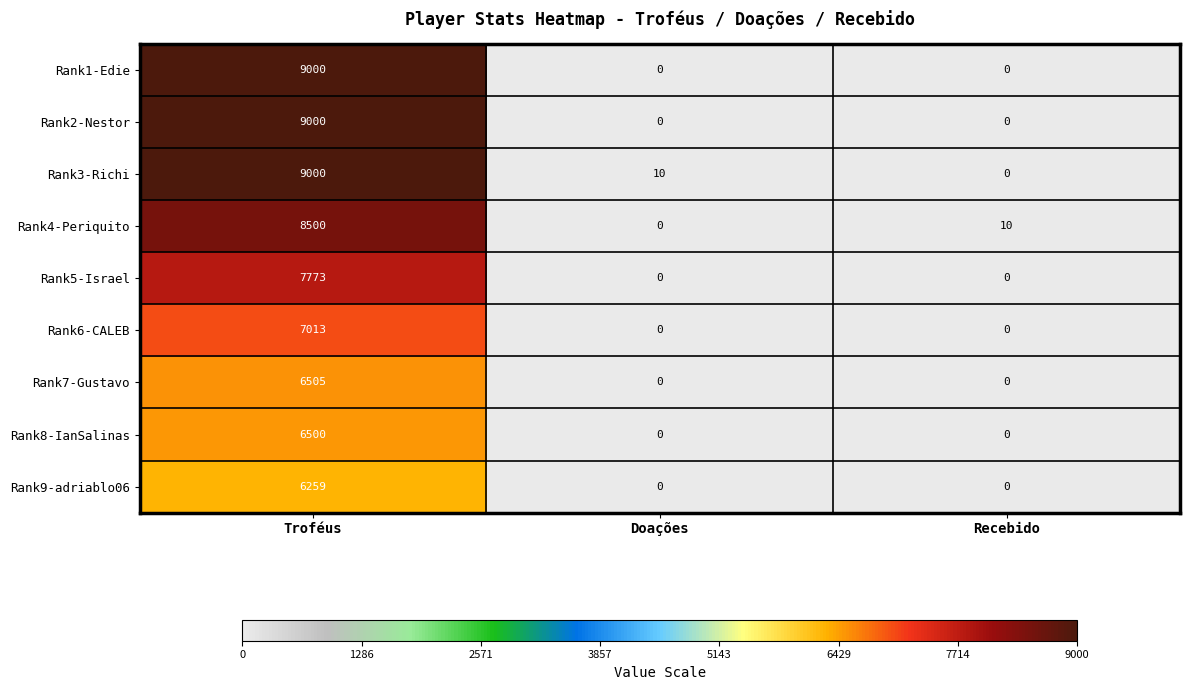

Count the Rank2-Nestor values in the range 0 to 9000.

3